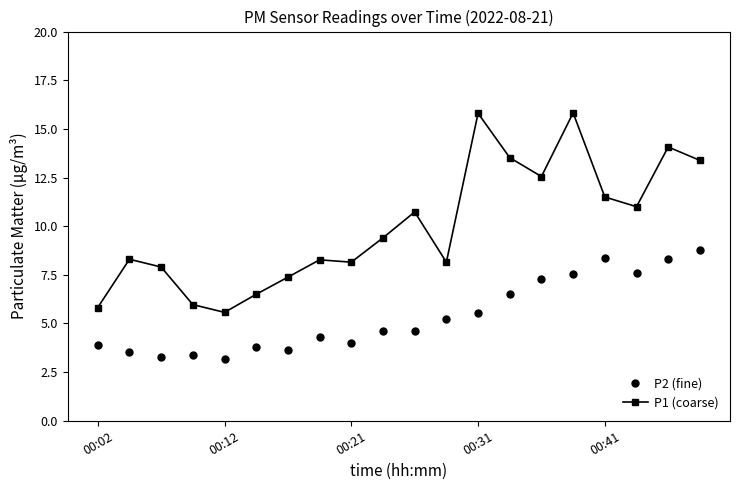

How many series are shown in this chart?

2